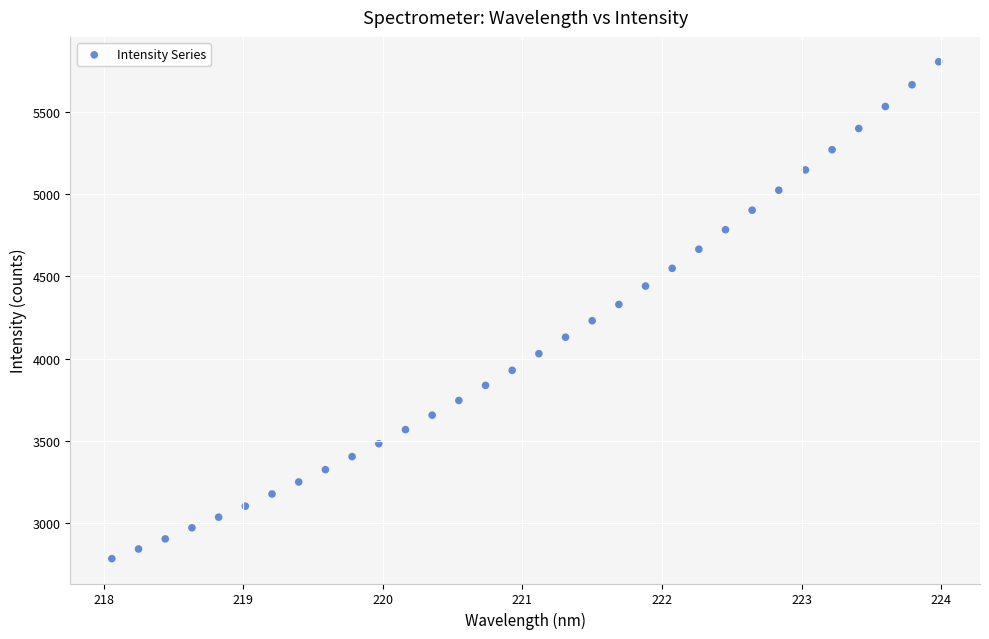

What is the range of Y values (max minus min)?

3019.4